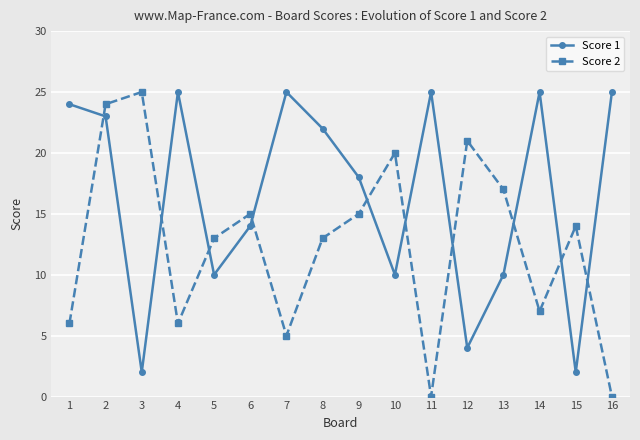

Does the chart display data point markers on the line(s)?

Yes